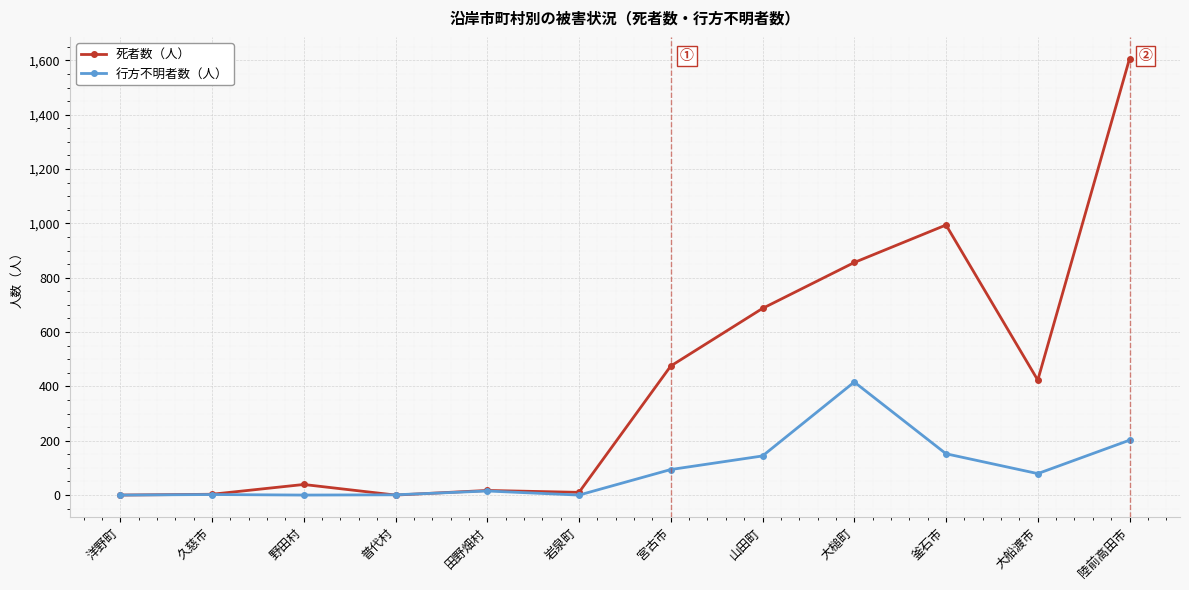

What are all the series names shown in the legend?

死者数（人）, 行方不明者数（人）